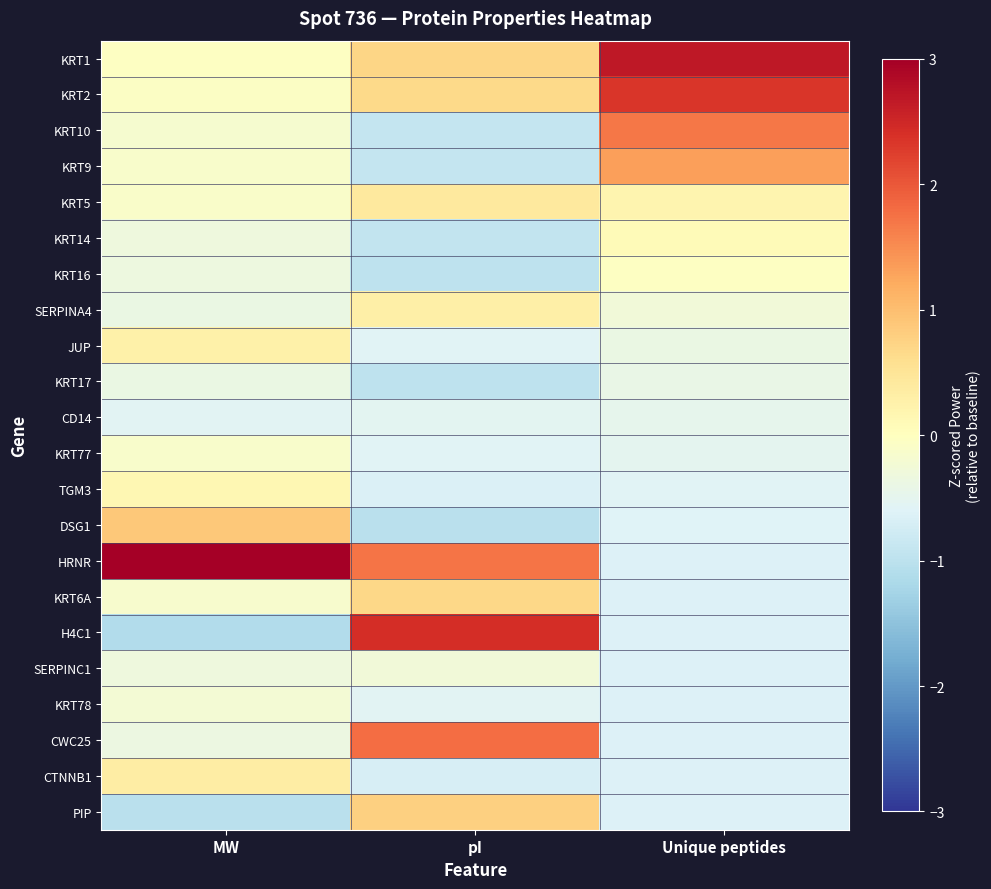

Reading right to left, transcribe all the data shown in this chart.

KRT1: Unique peptides=2.7	pI=0.7	MW=-0.0
KRT2: Unique peptides=2.3	pI=0.7	MW=-0.1
KRT10: Unique peptides=1.7	pI=-0.9	MW=-0.2
KRT9: Unique peptides=1.3	pI=-0.9	MW=-0.1
KRT5: Unique peptides=0.2	pI=0.4	MW=-0.1
KRT14: Unique peptides=0.1	pI=-0.9	MW=-0.3
KRT16: Unique peptides=-0.0	pI=-1.0	MW=-0.3
SERPINA4: Unique peptides=-0.3	pI=0.3	MW=-0.4
JUP: Unique peptides=-0.4	pI=-0.6	MW=0.3
KRT17: Unique peptides=-0.4	pI=-1.0	MW=-0.4
CD14: Unique peptides=-0.5	pI=-0.5	MW=-0.6
KRT77: Unique peptides=-0.5	pI=-0.6	MW=-0.1
TGM3: Unique peptides=-0.6	pI=-0.6	MW=0.2
DSG1: Unique peptides=-0.6	pI=-1.0	MW=0.9
HRNR: Unique peptides=-0.6	pI=1.7	MW=3.0
KRT6A: Unique peptides=-0.6	pI=0.7	MW=-0.2
H4C1: Unique peptides=-0.6	pI=2.4	MW=-1.1
SERPINC1: Unique peptides=-0.6	pI=-0.3	MW=-0.3
KRT78: Unique peptides=-0.6	pI=-0.5	MW=-0.2
CWC25: Unique peptides=-0.6	pI=1.8	MW=-0.4
CTNNB1: Unique peptides=-0.6	pI=-0.7	MW=0.3
PIP: Unique peptides=-0.6	pI=0.8	MW=-1.0